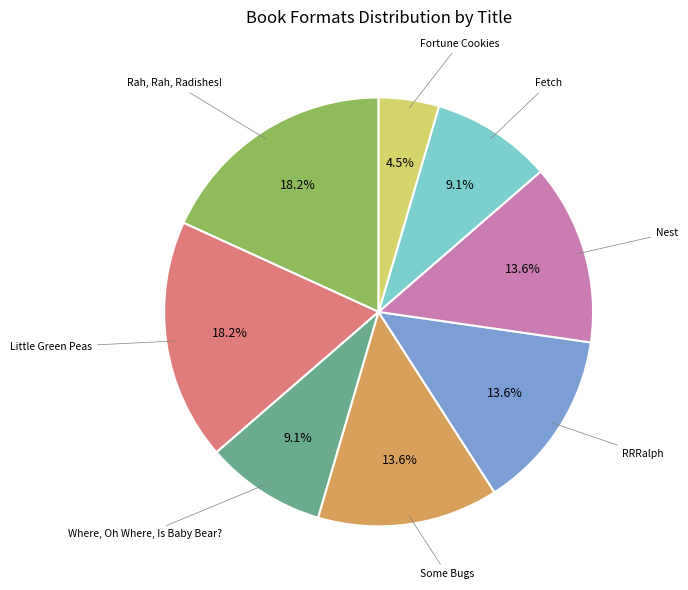

Which has a higher value, RRRalph or Where, Oh Where, Is Baby Bear??

RRRalph